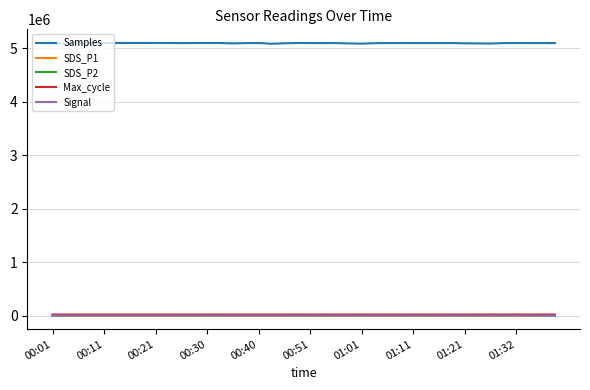

Which series has the largest total across all categories?

Samples